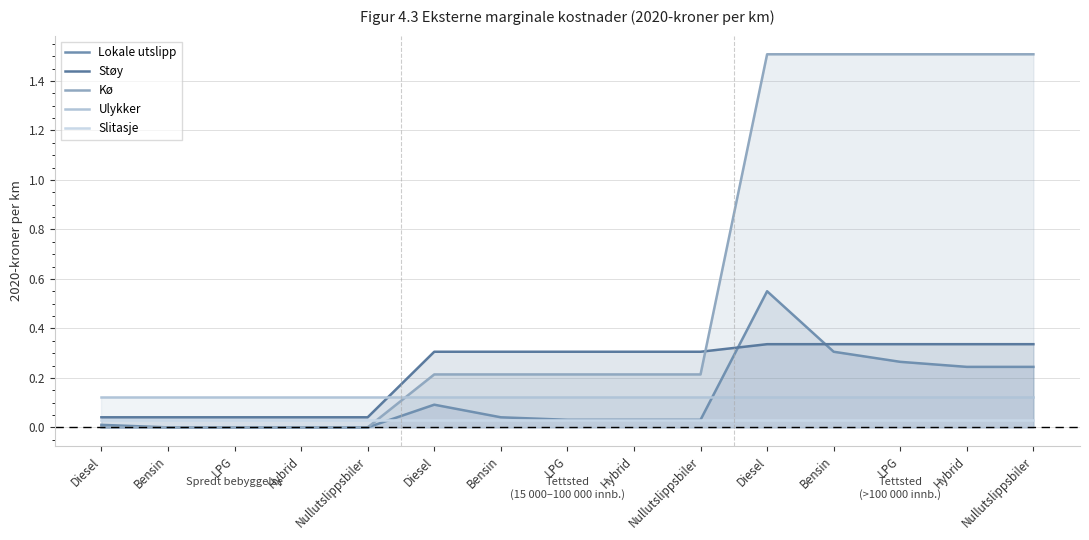

Between Diesel and LPG, which series saw the biggest shift?

Kø